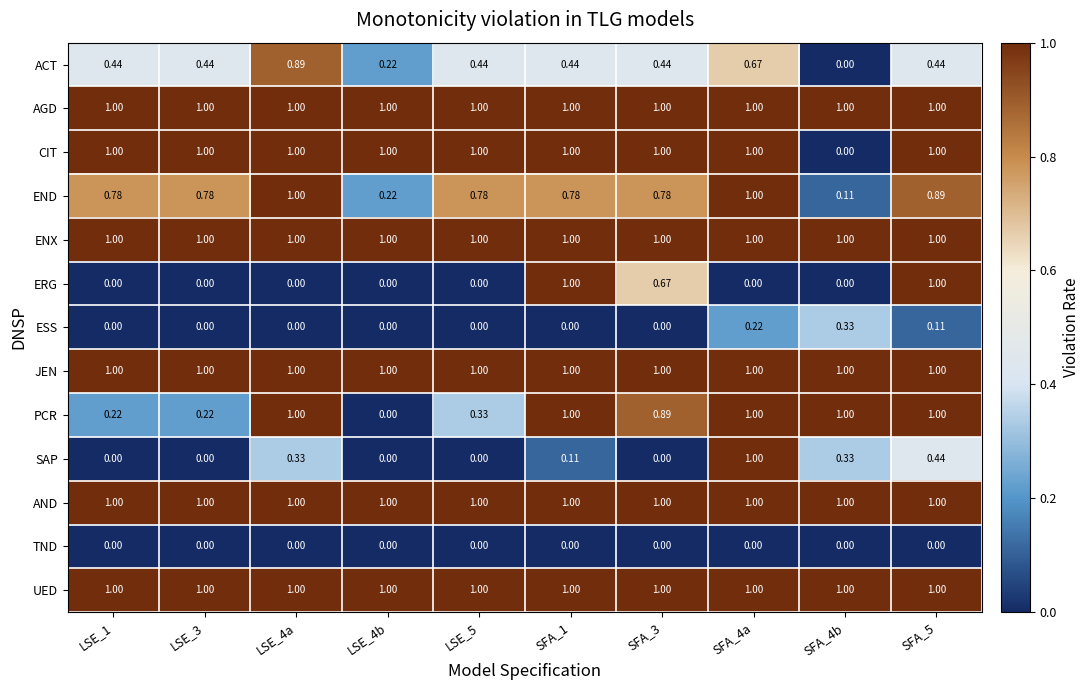

How many values in the CIT series are below 1?

1